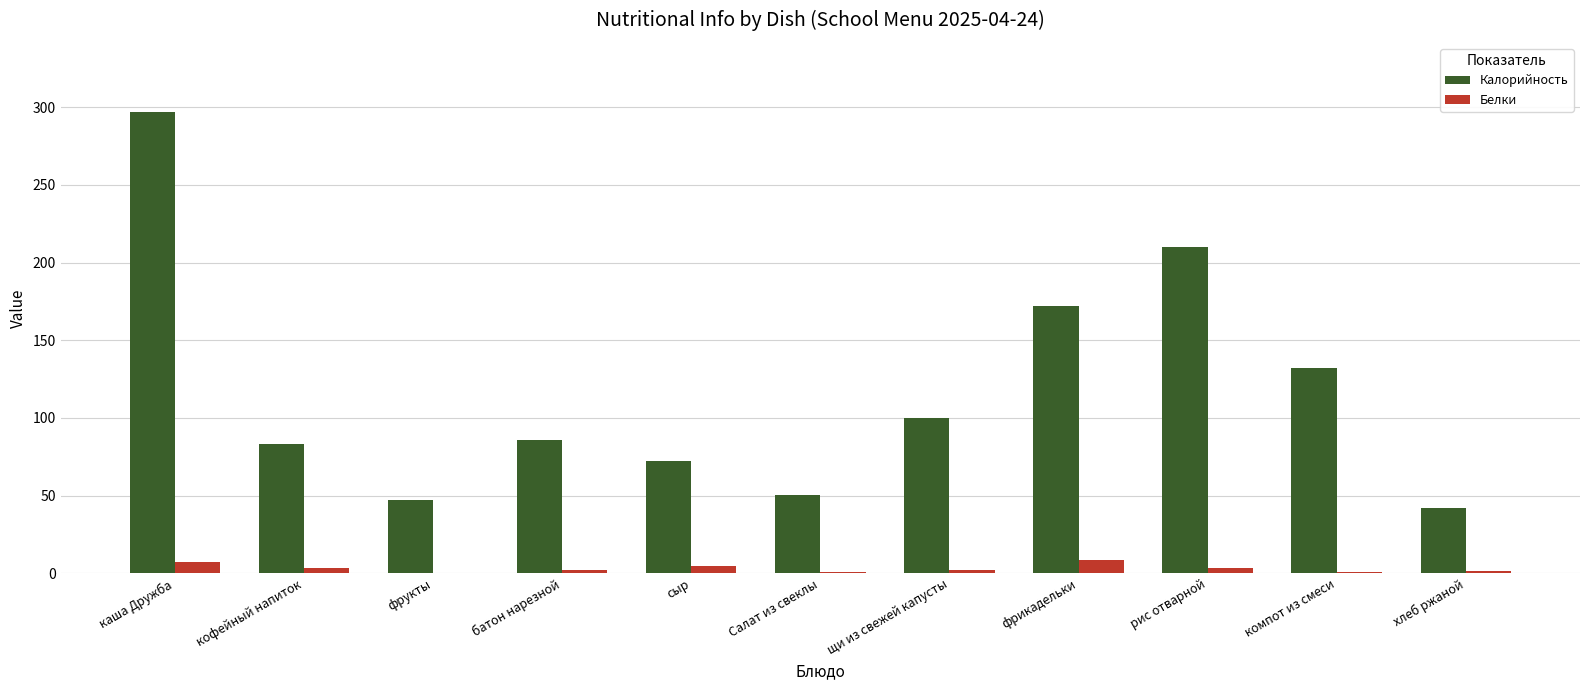

What is the highest value of the Калорийность series?

296.9